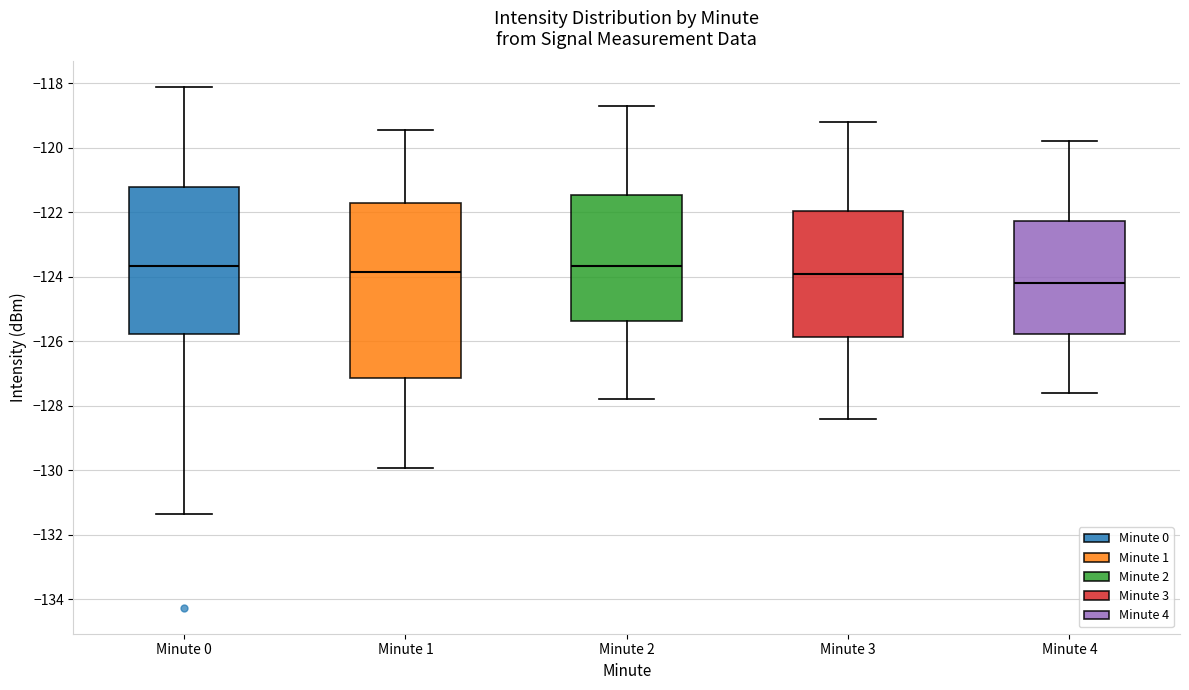

Which box is the tallest, from its lower edge to its upper edge?

Minute 1